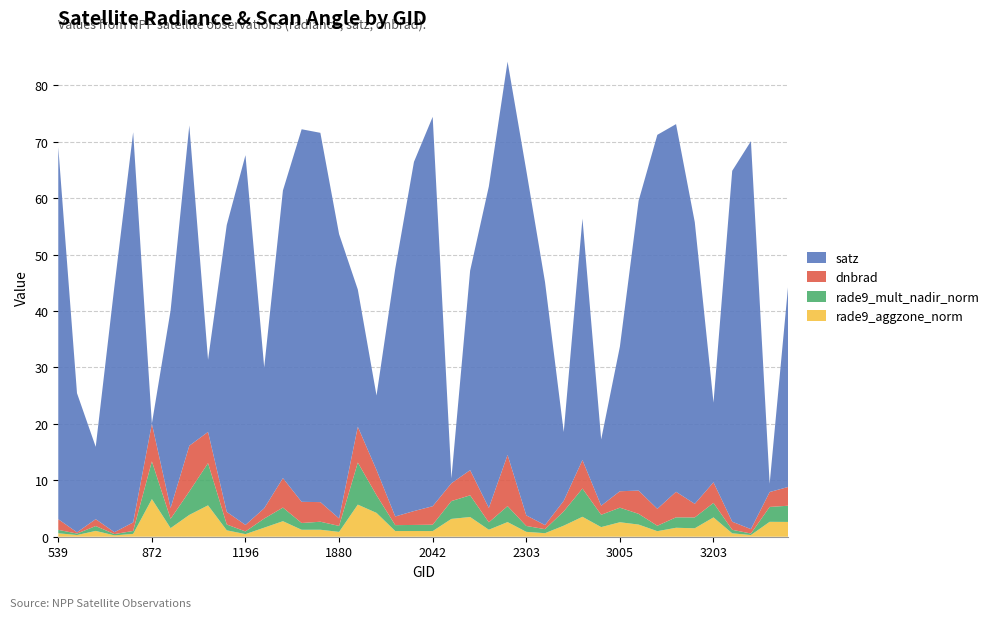

Reading right to left, transcribe all the data shown in this chart.

rade9_aggzone_norm: 3401=2.6	3365=2.6	3257=0.3	3239=0.6	3203=3.4	3140=1.5	3095=1.6	3077=1.0	3041=2.2	3005=2.6	2978=1.7	2951=3.5	2366=2.0	2339=0.6	2303=0.9	2285=2.6	2240=1.2	2204=3.5	2168=3.2	2042=1.0	2024=1.0	1988=1.0	1943=4.2	1916=5.7	1880=0.9	1835=1.2	1817=1.2	1781=2.8	1745=1.6	1196=0.5	1142=1.1	1070=5.6	944=3.9	908=1.5	872=6.7	764=0.5	710=0.2	665=1.0	629=0.3	539=0.6
rade9_mult_nadir_norm: 3401=2.9	3365=2.6	3257=0.3	3239=0.6	3203=2.6	3140=1.9	3095=1.8	3077=1.0	3041=1.9	3005=2.6	2978=2.2	2951=5.0	2366=2.5	2339=0.7	2303=1.0	2285=2.8	2240=1.3	2204=3.8	2168=3.2	2042=1.1	2024=1.1	1988=1.0	1943=3.1	1916=7.5	1880=1.1	1835=1.4	1817=1.2	1781=2.4	1745=1.6	1196=0.5	1142=1.0	1070=7.5	944=4.2	908=1.6	872=6.7	764=0.5	710=0.2	665=0.9	629=0.3	539=0.6
dnbrad: 3401=3.3	3365=2.6	3257=0.8	3239=1.4	3203=3.7	3140=2.4	3095=4.5	3077=3.0	3041=4.1	3005=2.9	2978=1.6	2951=5.1	2366=1.9	2339=0.7	2303=1.9	2285=9.1	2240=2.6	2204=4.5	2168=3.2	2042=3.3	2024=2.5	1988=1.5	1943=4.5	1916=6.3	1880=1.3	1835=3.5	1817=3.8	1781=5.2	1745=1.8	1196=1.2	1142=2.2	1070=5.5	944=8.1	908=1.9	872=6.7	764=1.5	710=0.3	665=1.2	629=0.2	539=1.9
satz: 3401=36.1	3365=1.5	3257=68.8	3239=62.2	3203=14.1	3140=49.9	3095=65.2	3077=66.3	3041=51.4	3005=25.6	2978=11.7	2951=42.8	2366=12.2	2339=43.1	2303=61.1	2285=69.7	2240=57.0	2204=35.4	2168=0.9	2042=69.0	2024=61.9	1988=43.9	1943=13.2	1916=24.3	1880=50.4	1835=65.5	1817=66.0	1781=51.0	1745=25.0	1196=65.5	1142=50.9	1070=12.8	944=56.8	908=35.0	872=0.0	764=69.2	710=43.6	665=12.8	629=24.7	539=65.9